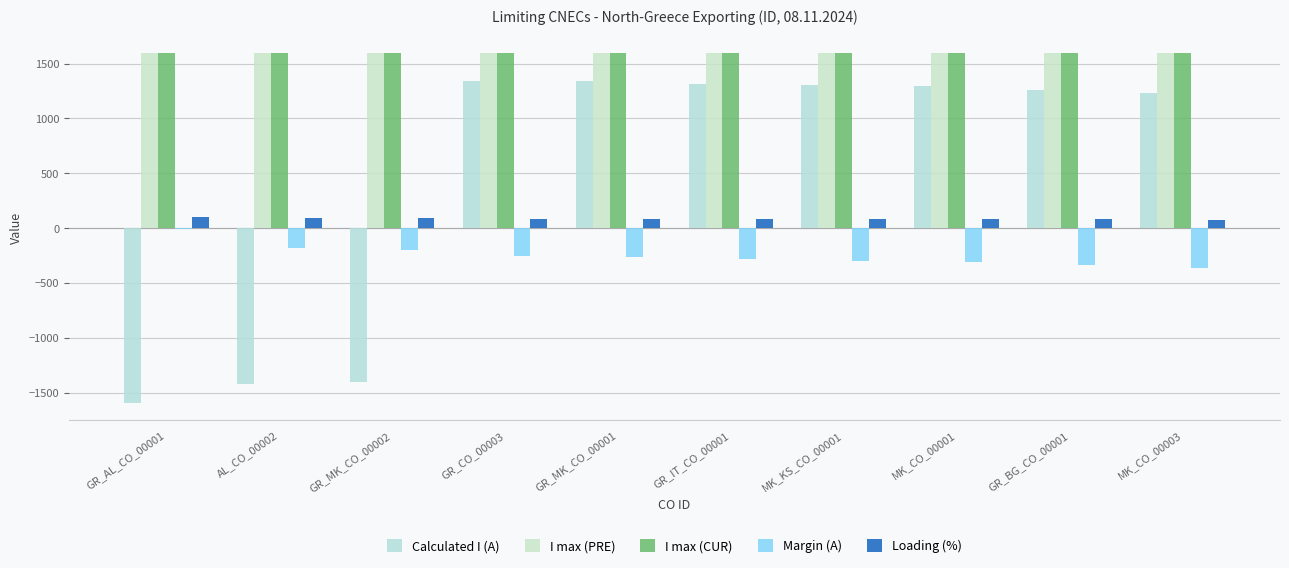

How many data points does each series have?

10